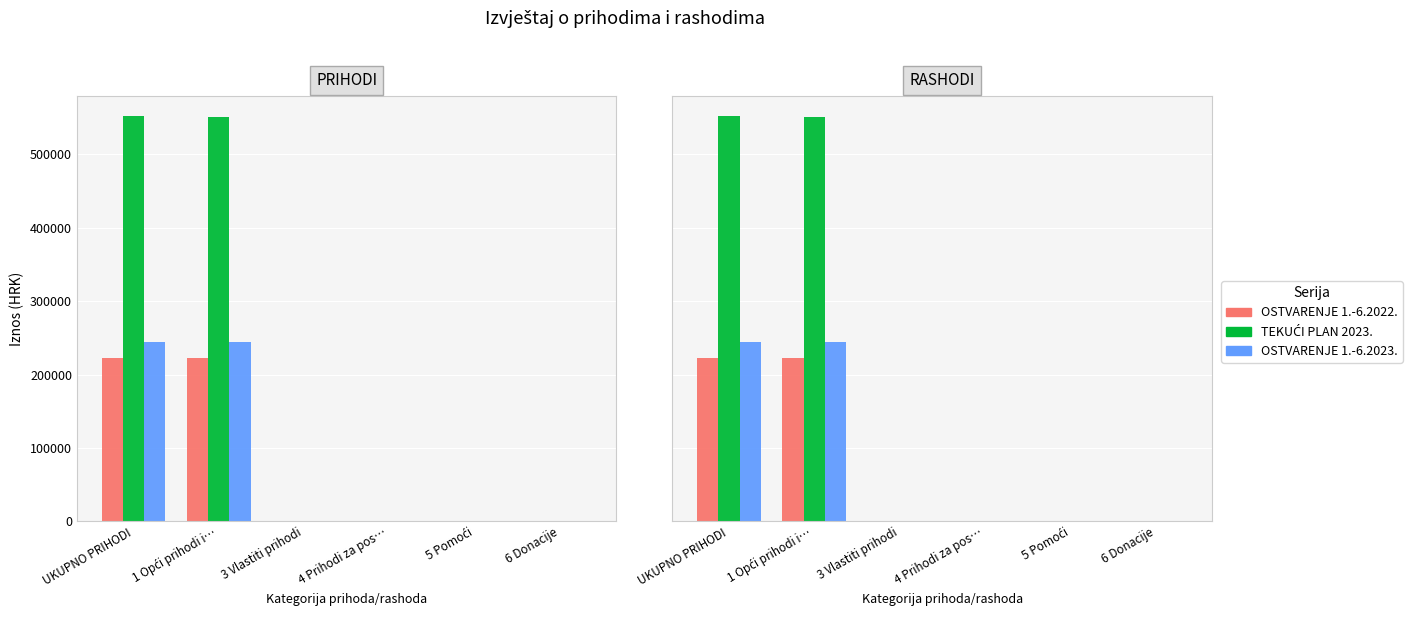

The value of OSTVARENJE 1.-6.2022. at 6 Donacije is 0.0. True or false?

True